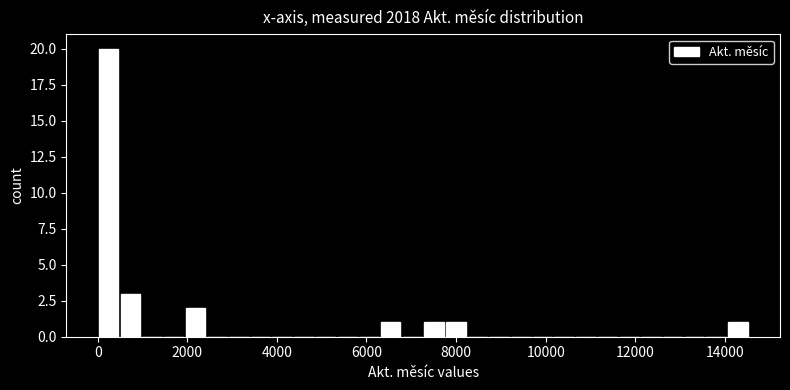

Around what value on the x-axis is the tallest bar? Give the approximate position of its centre, as read against the axis.

200